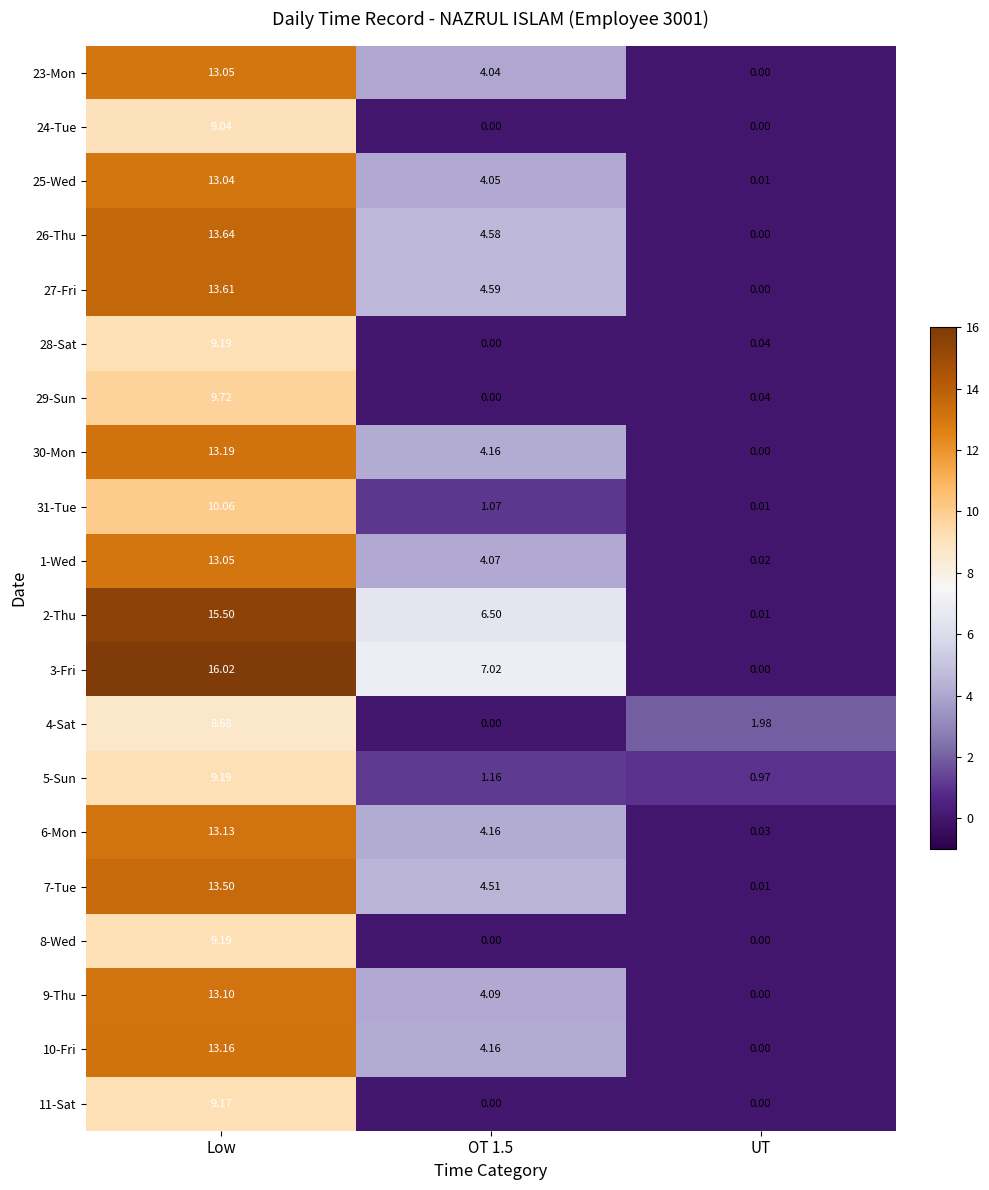

Where does the 6-Mon series first go above 4?

Low